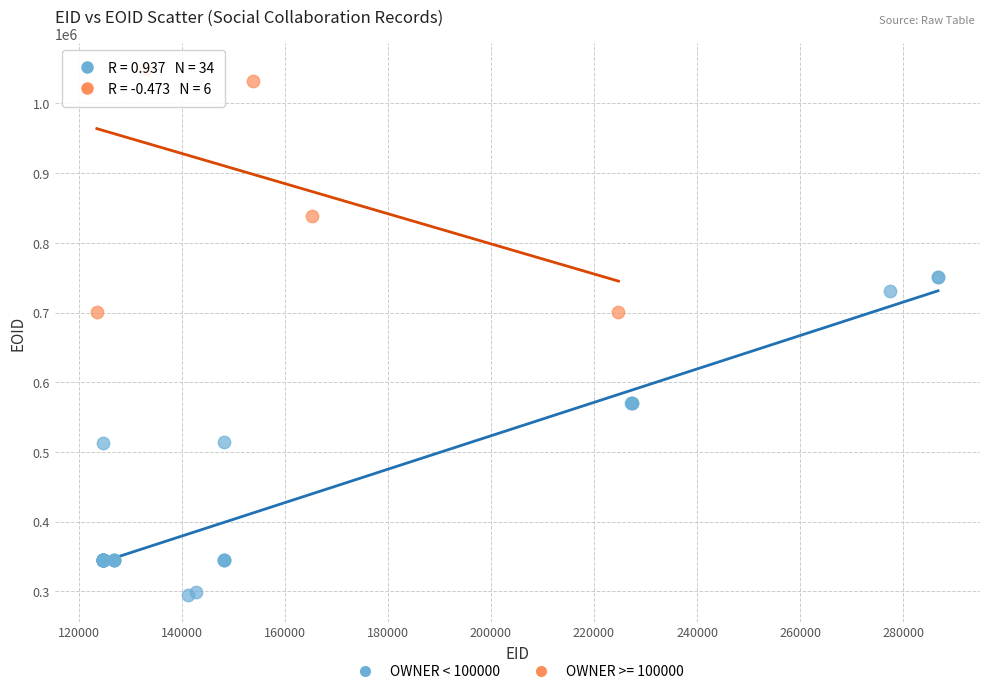

Which series contains the lowest Y value?

OWNER < 100000